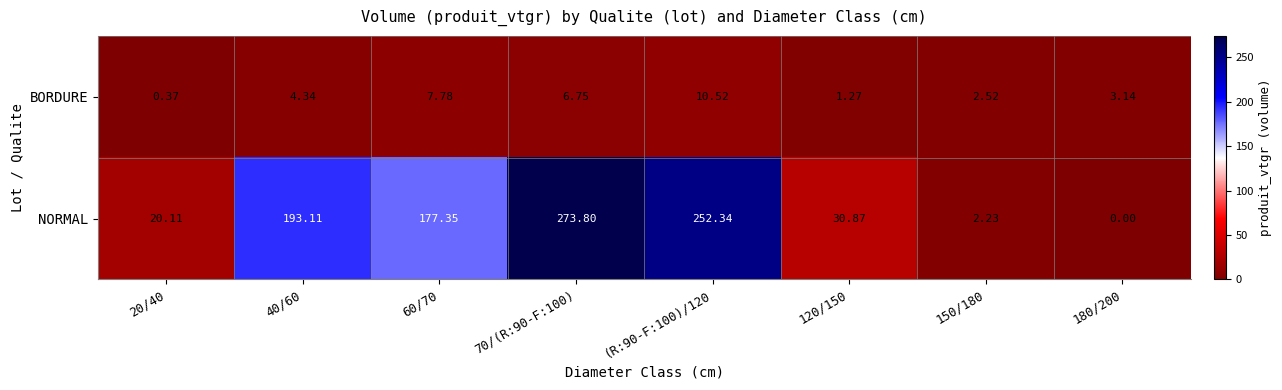

At which category is the sum across all series the highest?

70/(R:90-F:100)